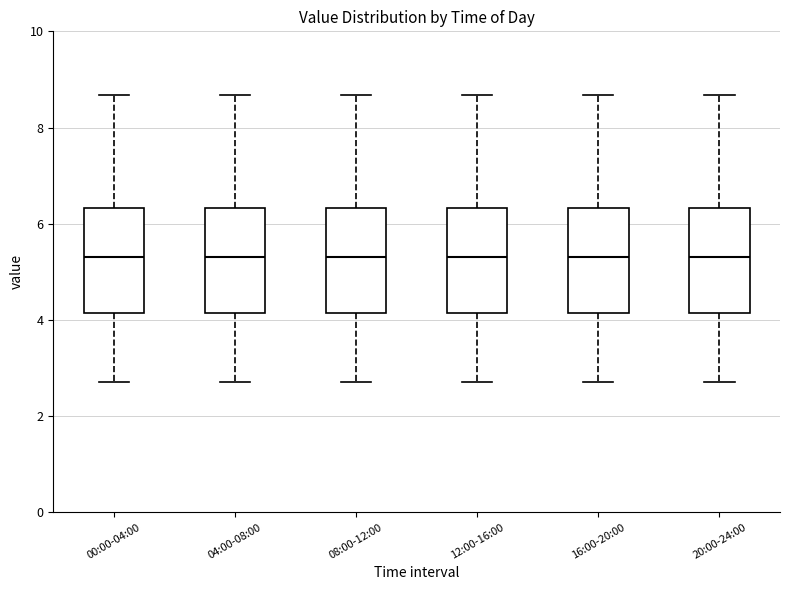

Reading left to right, read every box against the y-axis: the position of its median line, the range the box covers, and the ends of its whiskers. The values are not printed on the chart, so give them approximately, as read against the axis.

00:00-04:00: median 5.4, box 4.2 to 6.4, whiskers 2.8 to 8.6
04:00-08:00: median 5.4, box 4.2 to 6.4, whiskers 2.8 to 8.6
08:00-12:00: median 5.4, box 4.2 to 6.4, whiskers 2.8 to 8.6
12:00-16:00: median 5.4, box 4.2 to 6.4, whiskers 2.8 to 8.6
16:00-20:00: median 5.4, box 4.2 to 6.4, whiskers 2.8 to 8.6
20:00-24:00: median 5.4, box 4.2 to 6.4, whiskers 2.8 to 8.6